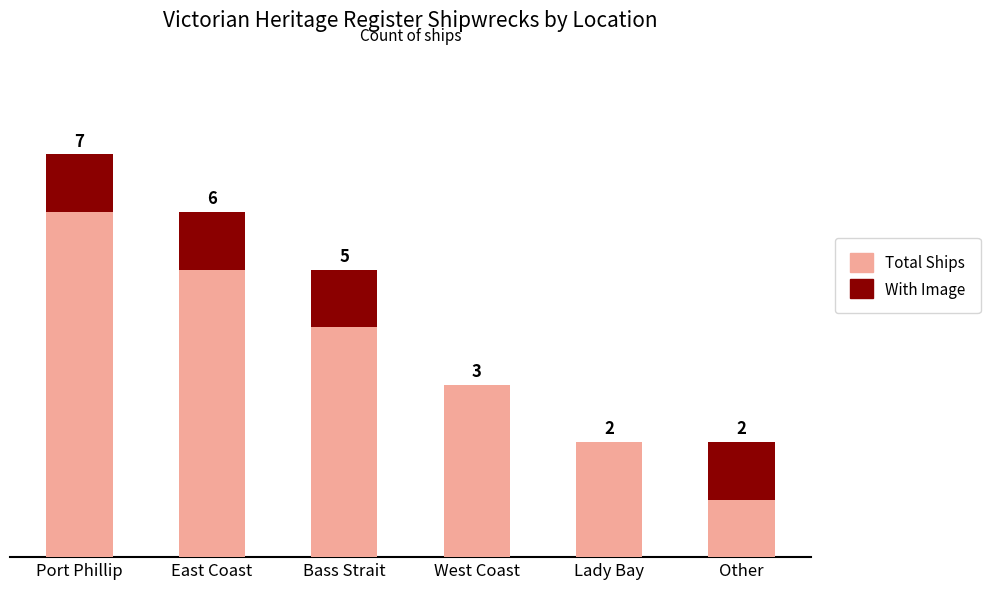

Which category has the highest value in the Total Ships series?

Port Phillip